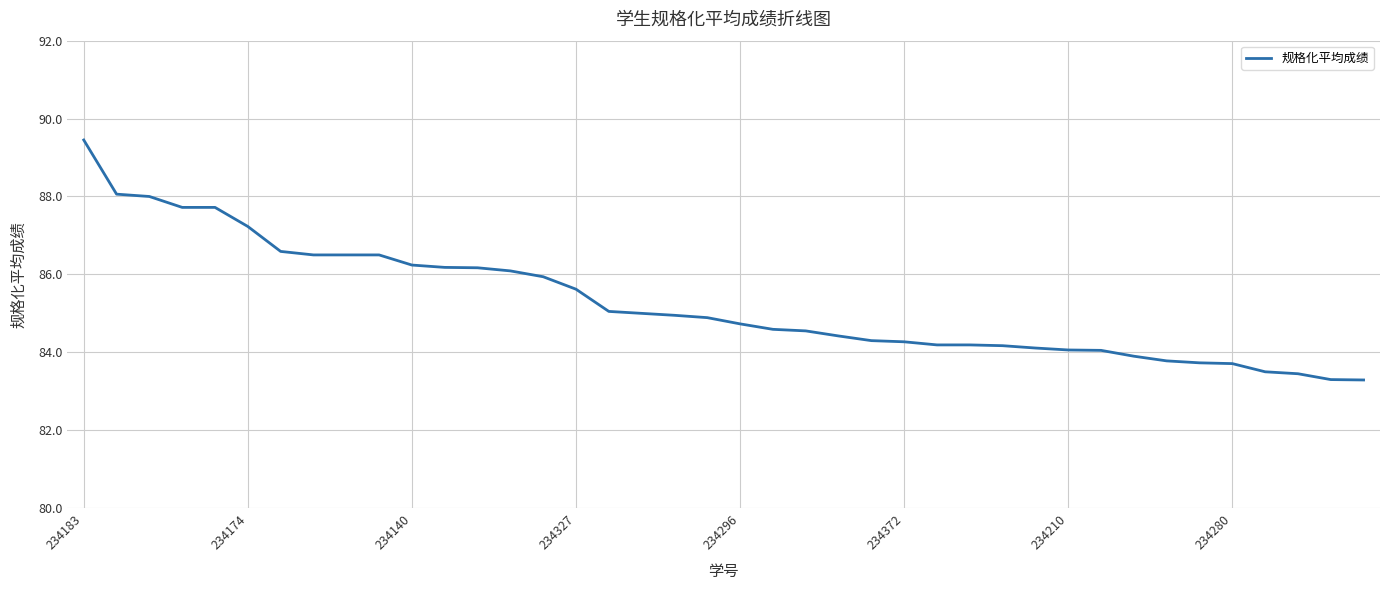

What is the smallest value displayed?

83.3